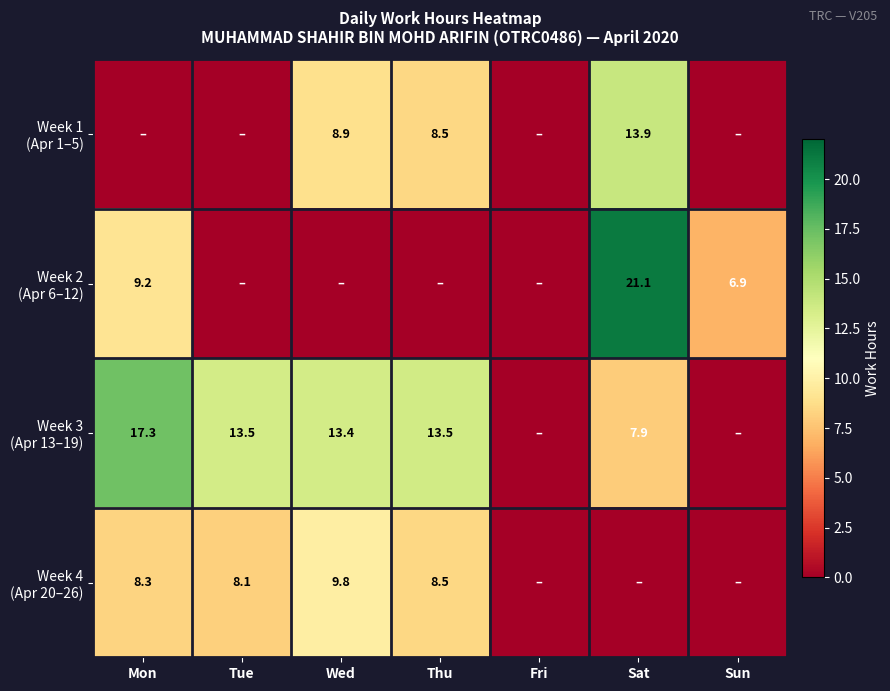

Which category has the highest value across all series?

Sat